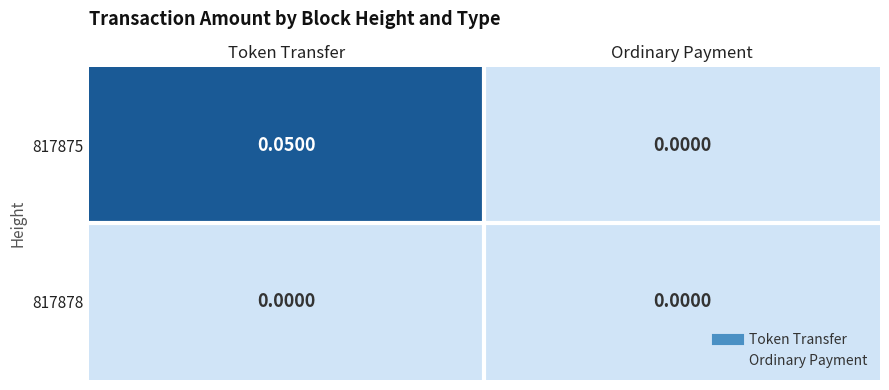

At which label is 817875 closest to 0?

Ordinary Payment